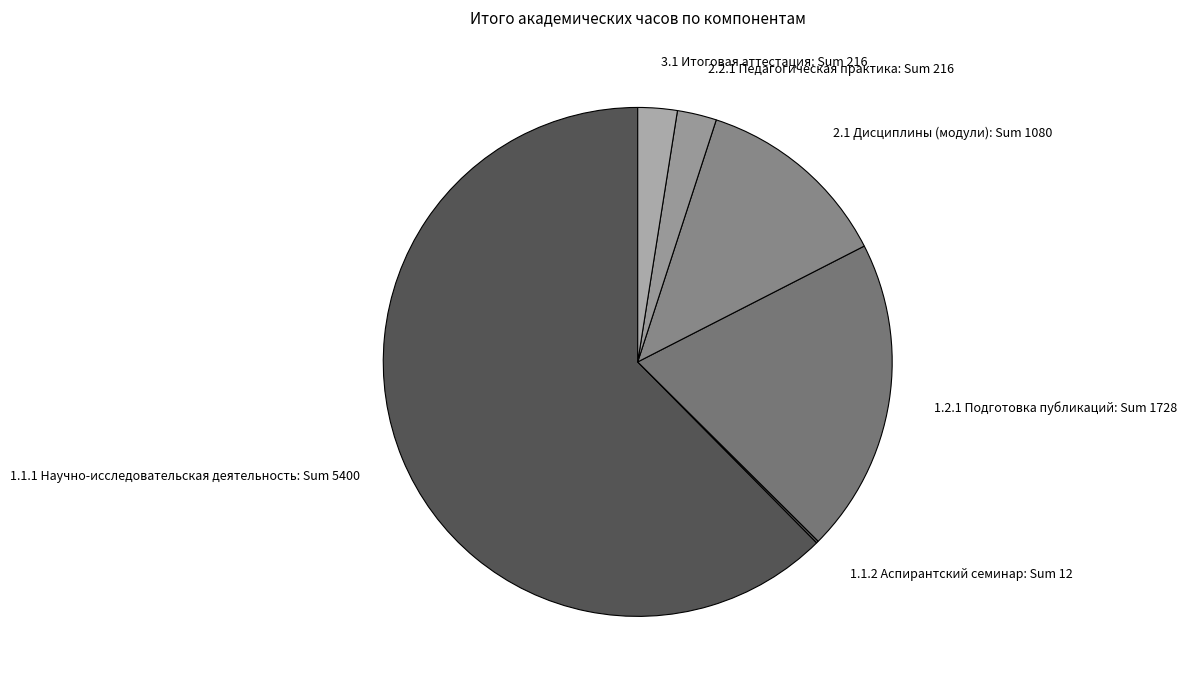

True or false: 2.2.1 Педагогическая практика: Sum 216 accounts for 15% of the total.

False